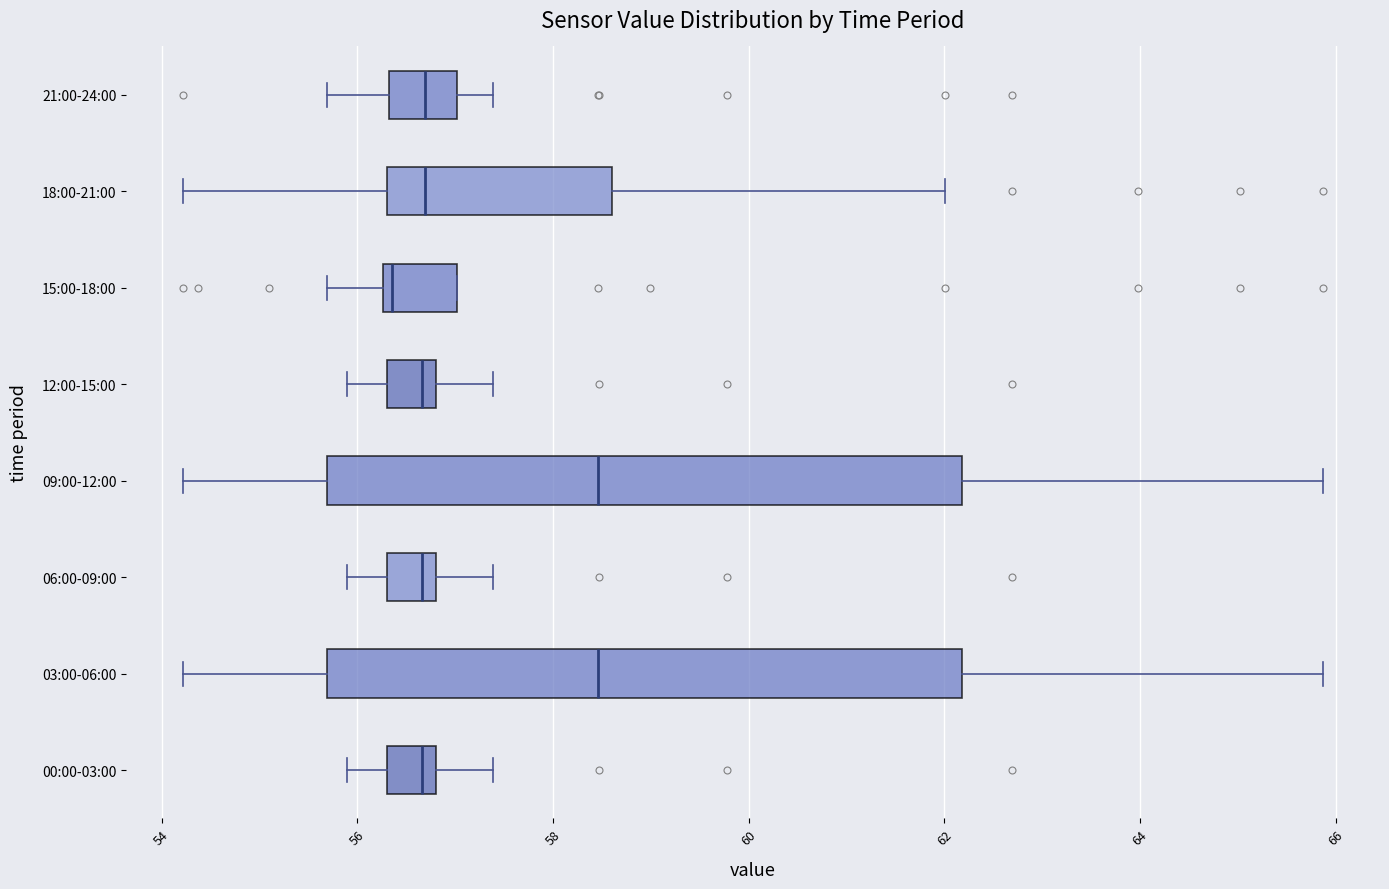

Reading bottom to top, transcribe this box plot: for each box, give where its median line is, the range the box spans, and where its two whiskers end, as read against the x-axis. The values are not printed on the chart, so give them approximately, as read against the axis.

00:00-03:00: median 56.6, box 56.4 to 56.8, whiskers 56.0 to 57.4
03:00-06:00: median 58.4, box 55.6 to 62.2, whiskers 54.2 to 65.8
06:00-09:00: median 56.6, box 56.4 to 56.8, whiskers 56.0 to 57.4
09:00-12:00: median 58.4, box 55.6 to 62.2, whiskers 54.2 to 65.8
12:00-15:00: median 56.6, box 56.4 to 56.8, whiskers 56.0 to 57.4
15:00-18:00: median 56.4, box 56.2 to 57.0, whiskers 55.6 to 57.0
18:00-21:00: median 56.6, box 56.4 to 58.6, whiskers 54.2 to 62.0
21:00-24:00: median 56.6, box 56.4 to 57.0, whiskers 55.6 to 57.4